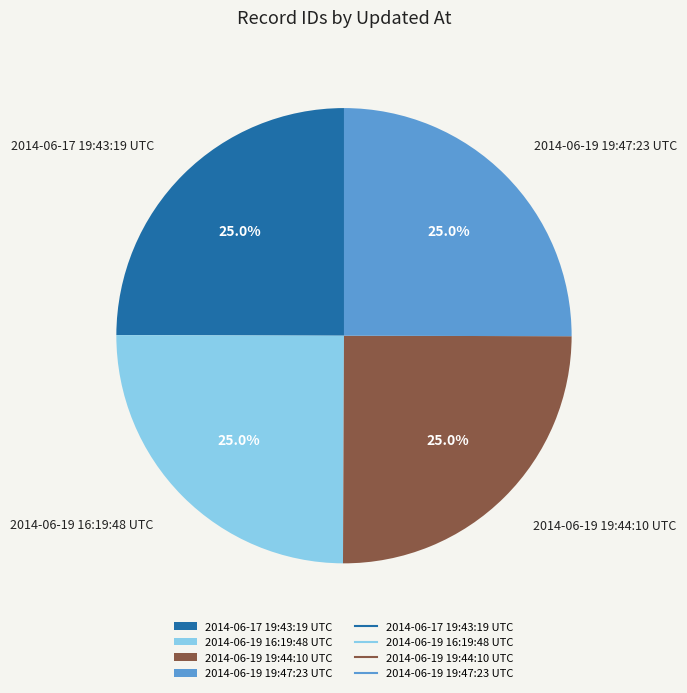

What is the ratio of the value at 2014-06-19 16:19:48 UTC to the value at 2014-06-19 19:47:23 UTC?

1.0